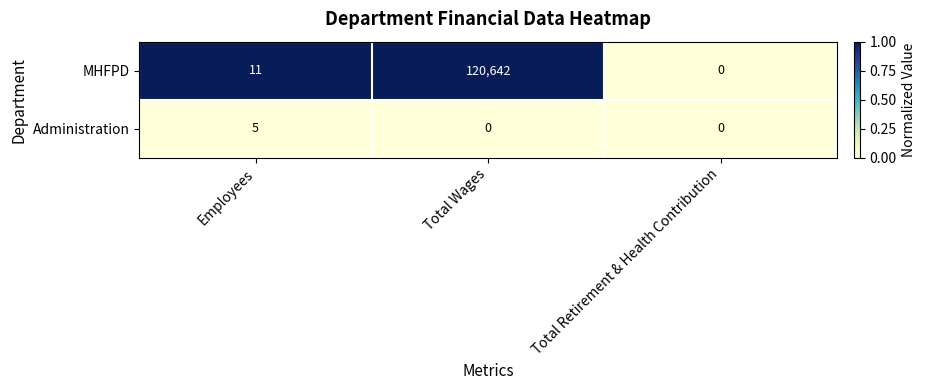

The Administration series shows 2 at Total Retirement & Health Contribution. True or false?

False